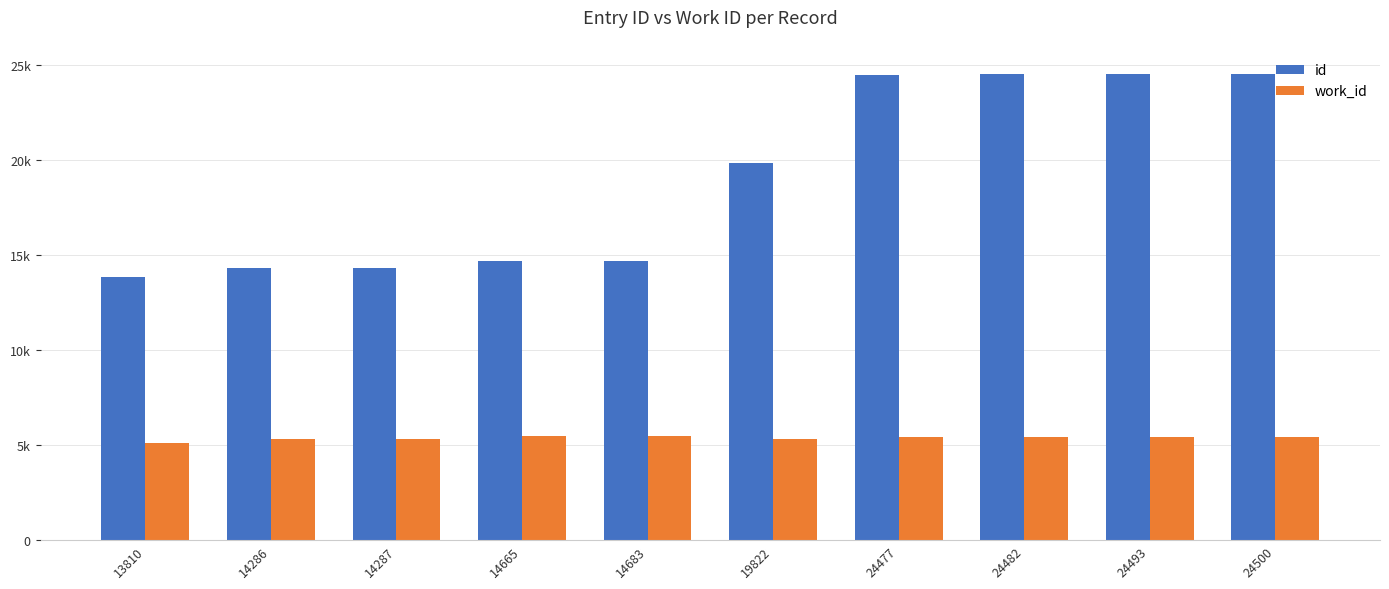

The work_id series shows 5418 at 24477. True or false?

True